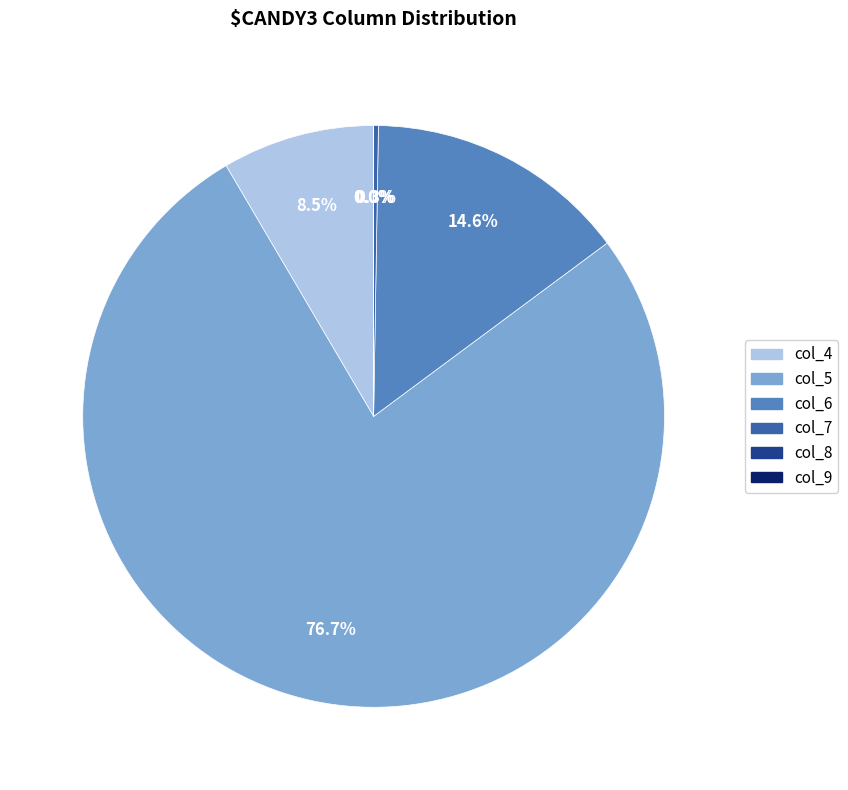

What is the majority slice?

col_5